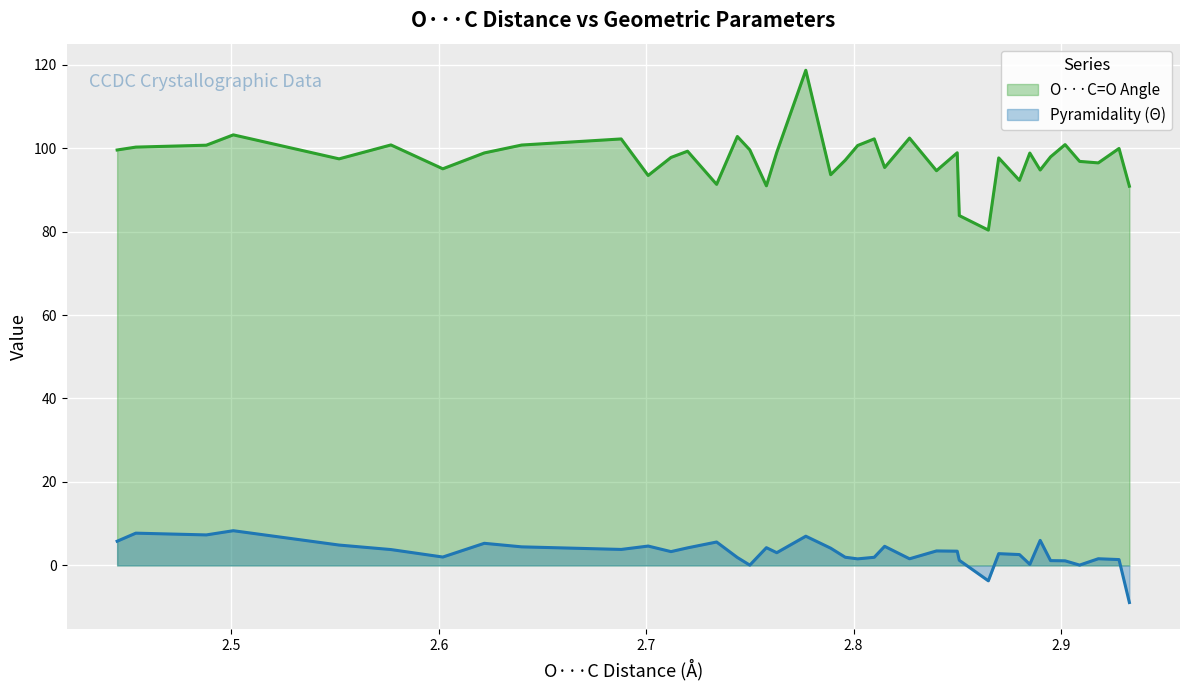

What is the difference between the maximum and minimum values in the Pyramidality (Θ) series?

17.2